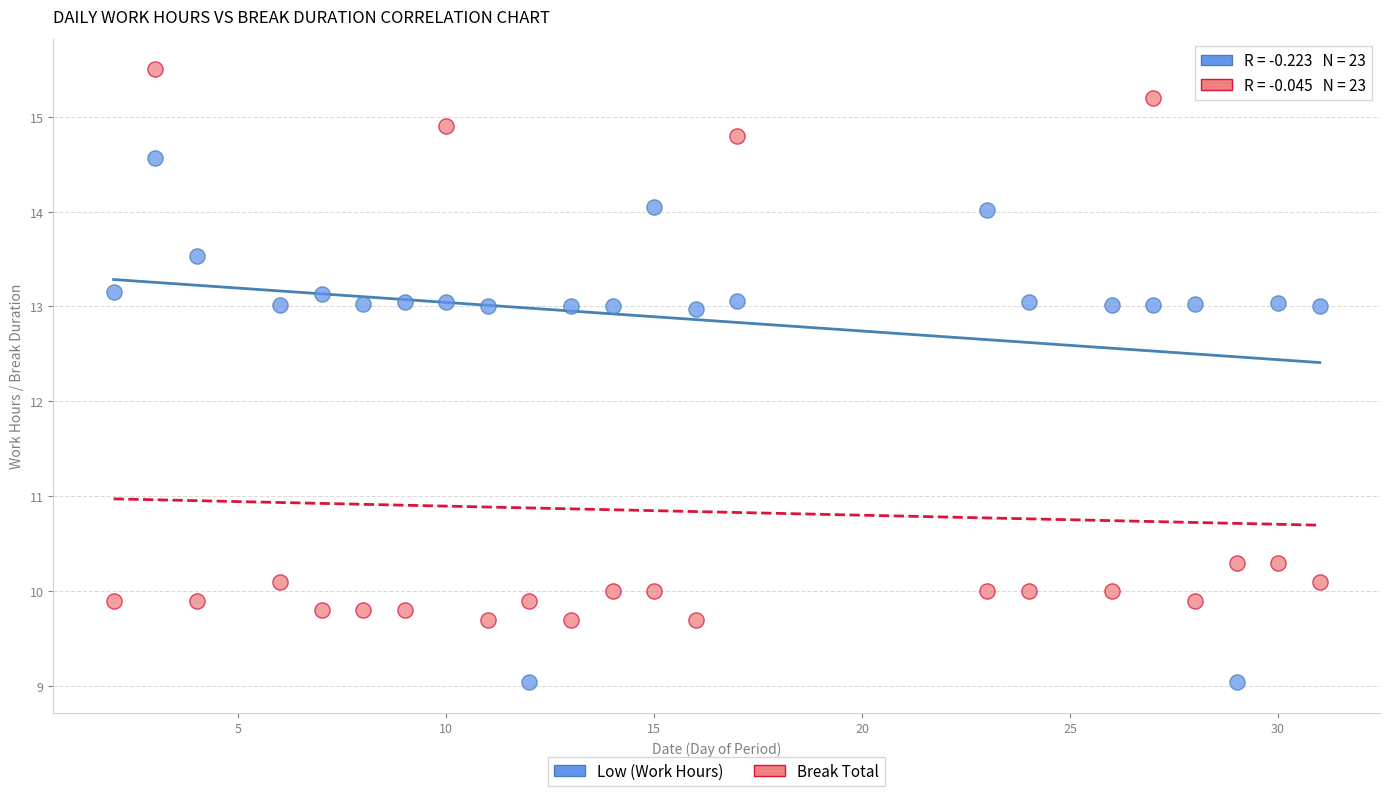

Across all data points, what is the range of X values (max minus min)?

29.0